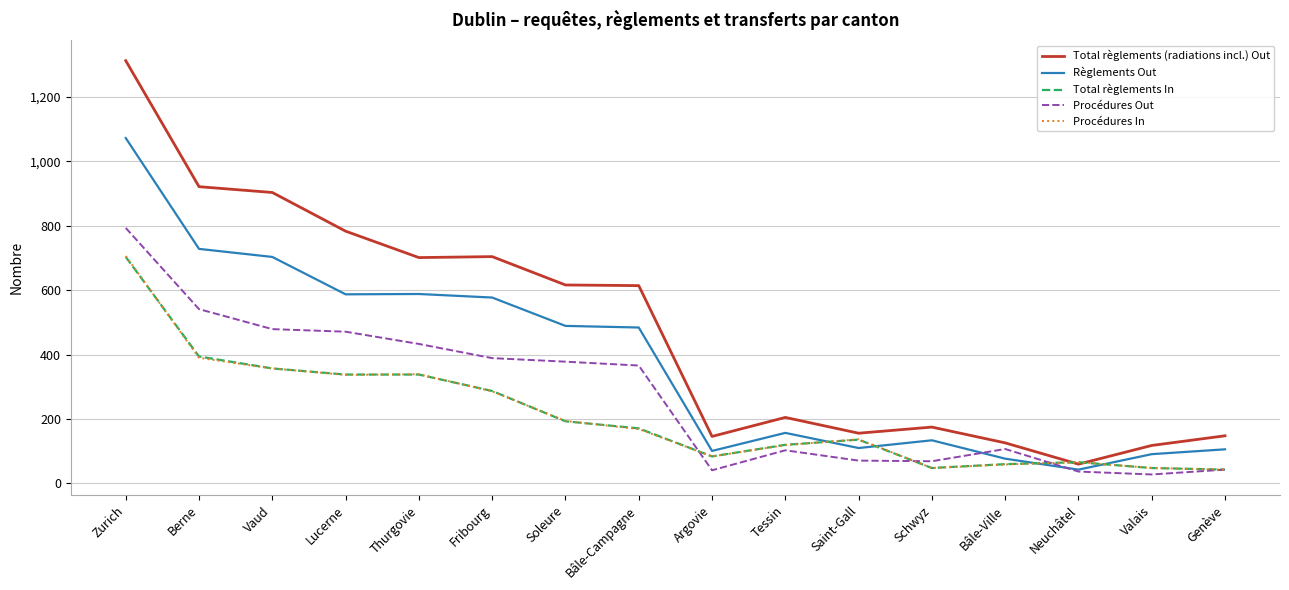

Which series changed the most between Bâle-Campagne and Argovie?

Total règlements (radiations incl.) Out